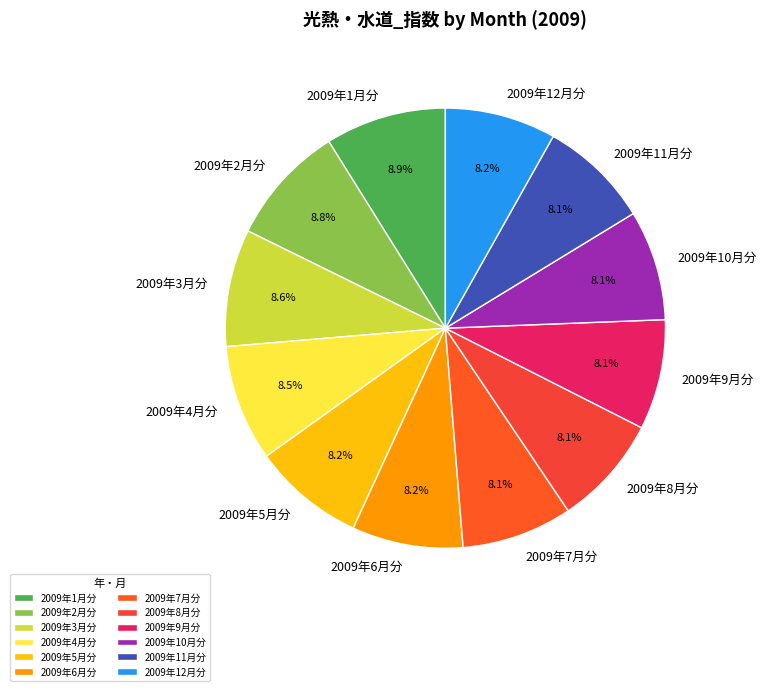

Combined, do 2009年11月分 and 2009年1月分 account for over 50%?

No